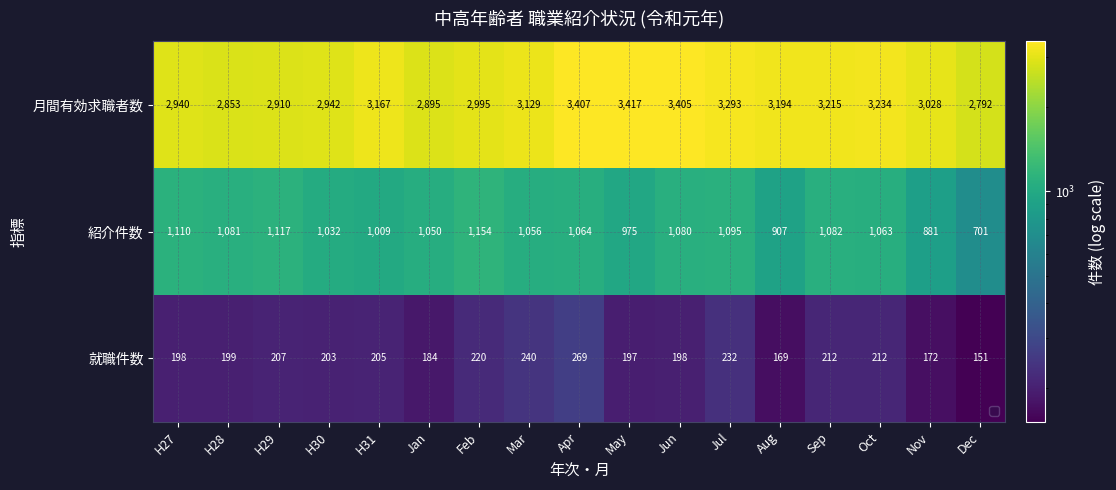

What is the average value of the 月間有効求職者数 series?

3107